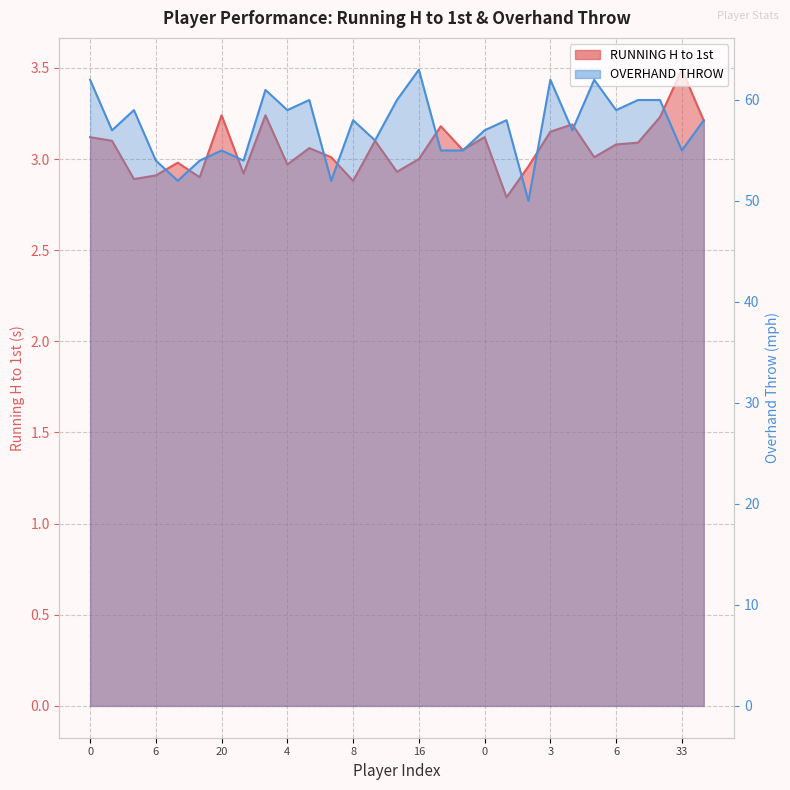

What is the difference between the highest and lowest values at 6?

51.1